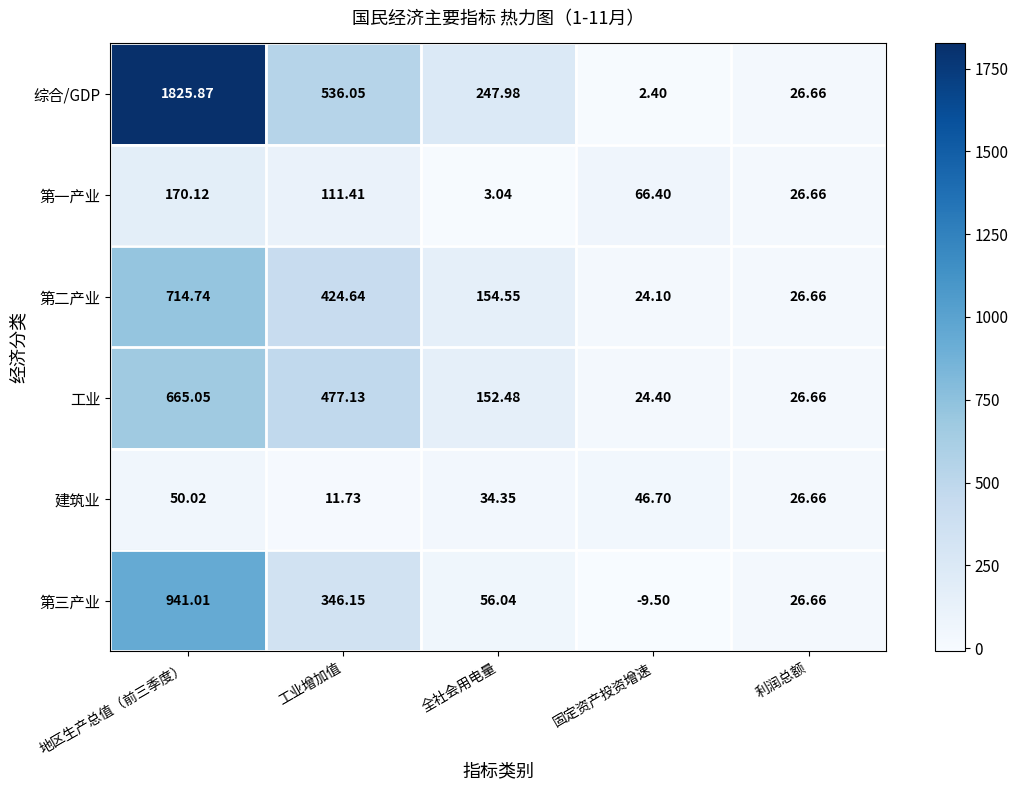

At which category is the sum across all series the highest?

地区生产总值（前三季度）